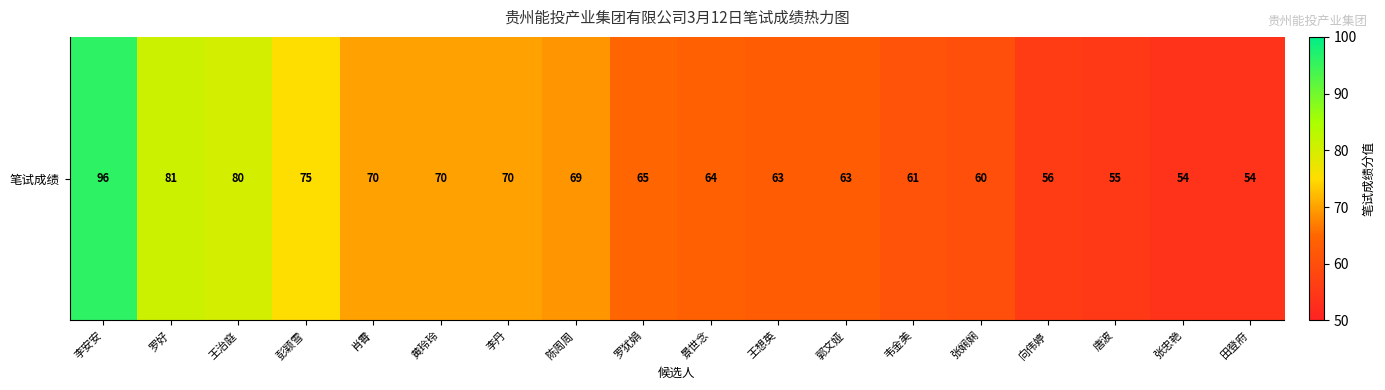

How many data points are less than 65?

9